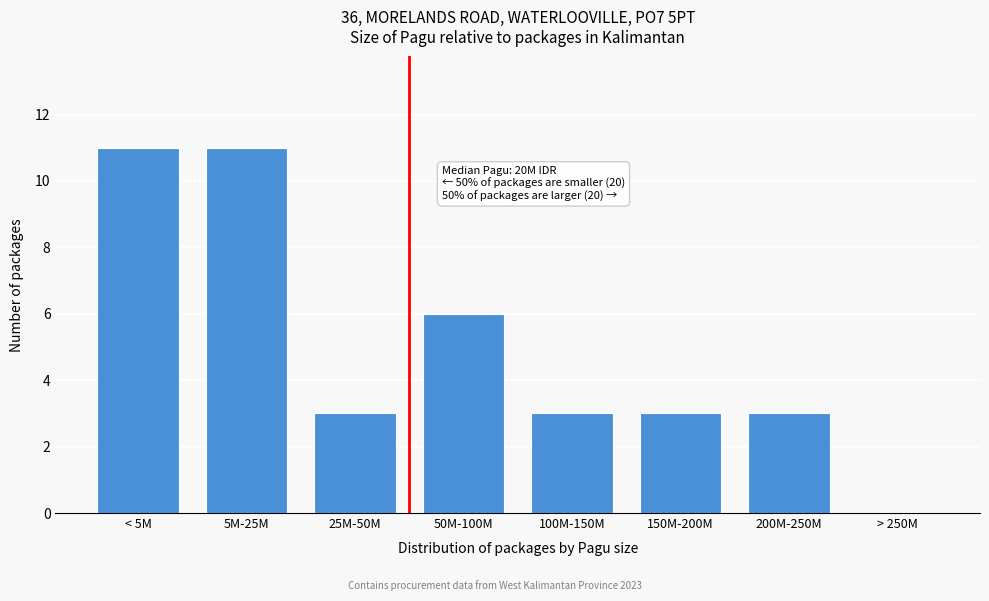

Reading left to right, what are all the values shown in this chart?

< 5M=11	5M-25M=11	25M-50M=3	50M-100M=6	100M-150M=3	150M-200M=3	200M-250M=3	> 250M=0